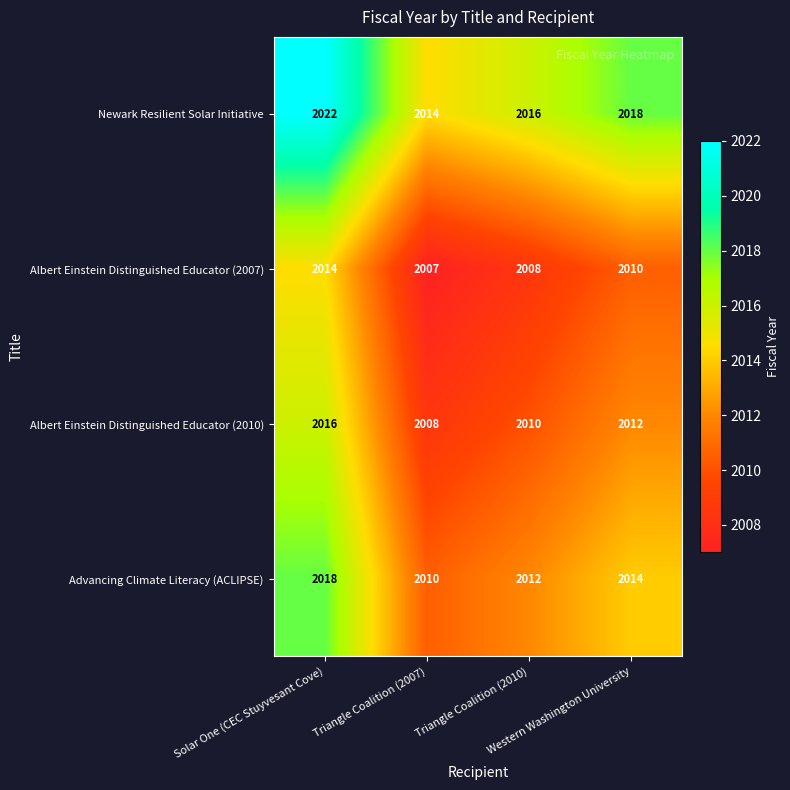

Which series has the largest total across all categories?

Newark Resilient Solar Initiative